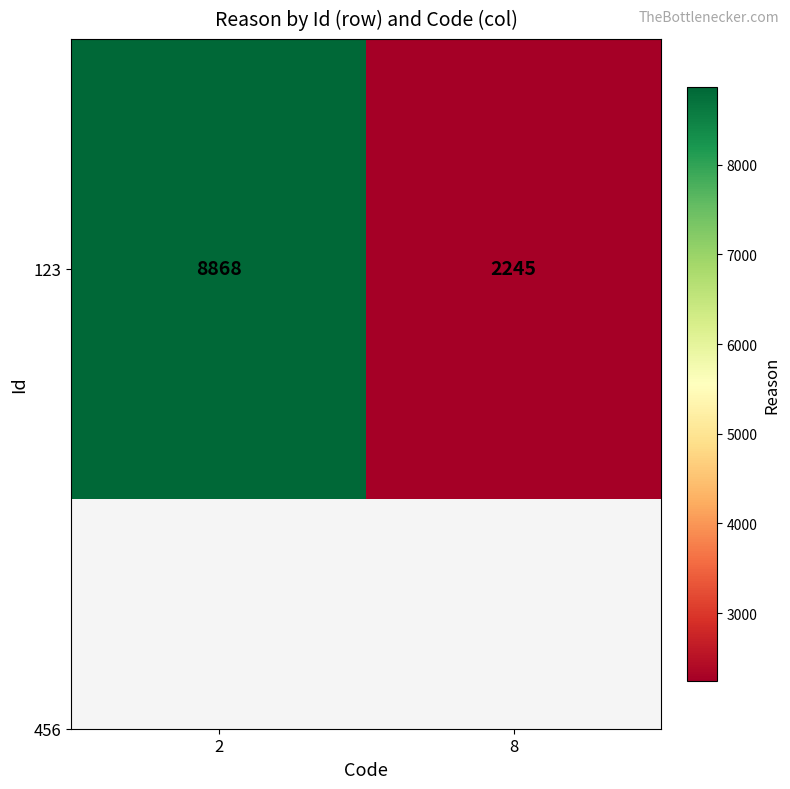

What is the difference between the values at 8 and 2?

6623